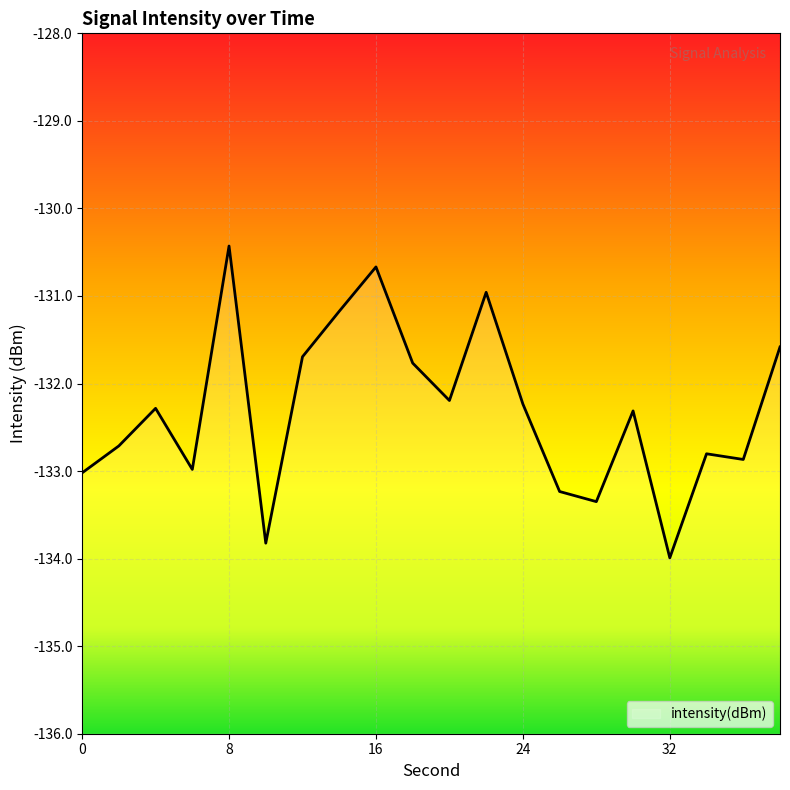

Where is the first local maximum?

4